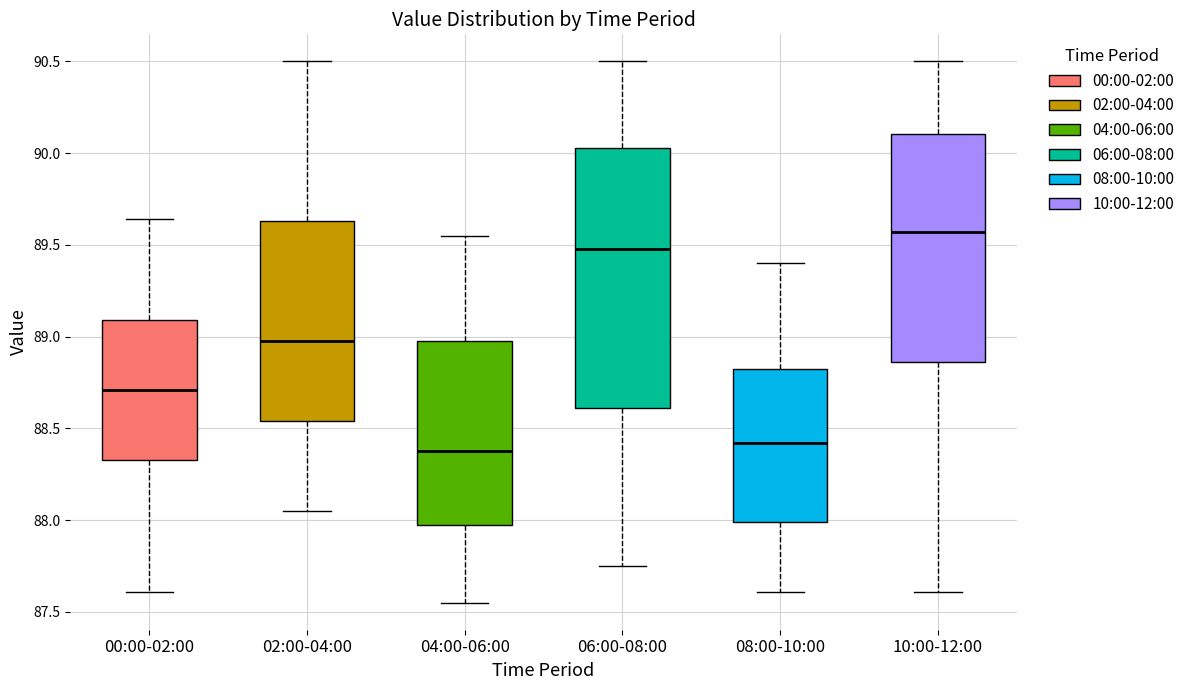

Which box is the tallest, from its lower edge to its upper edge?

06:00-08:00